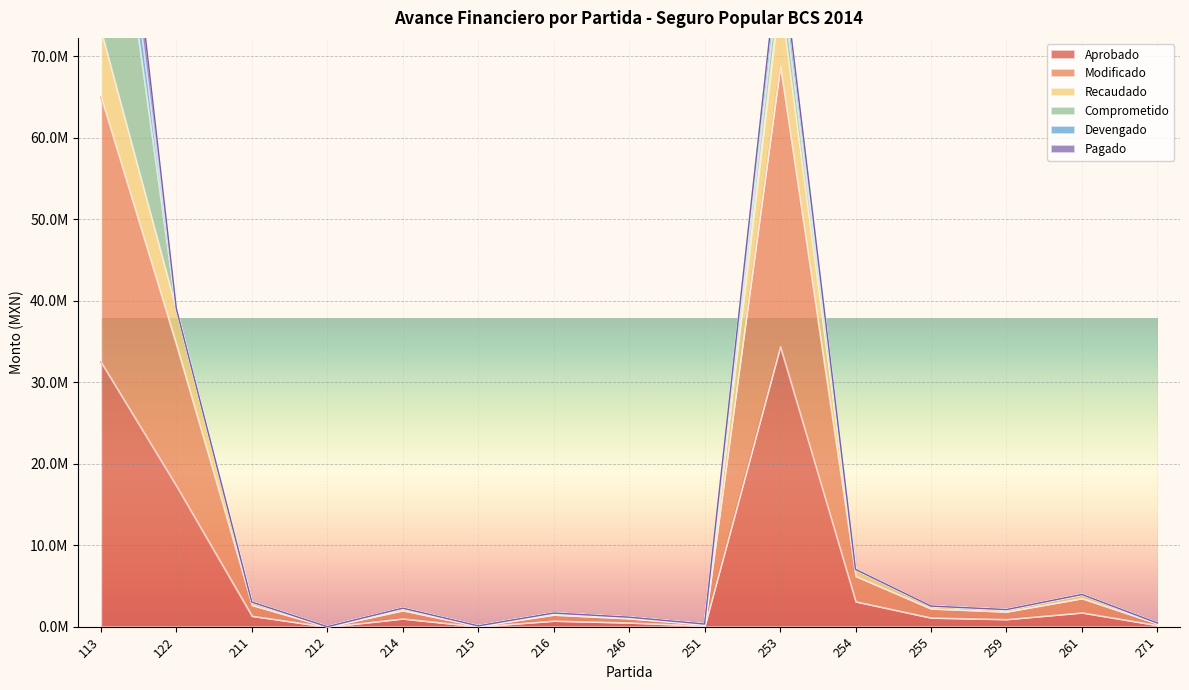

Is it true that Modificado equals 45000.0 at 215?

True